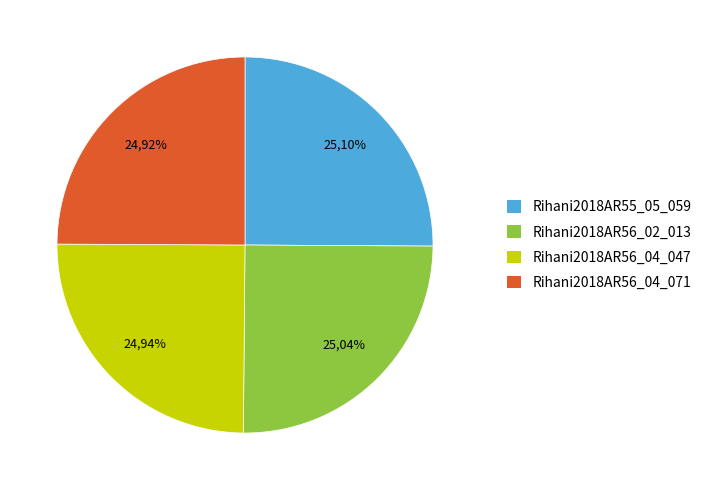

True or false: Rihani2018AR56_04_047 accounts for 25% of the total.

True